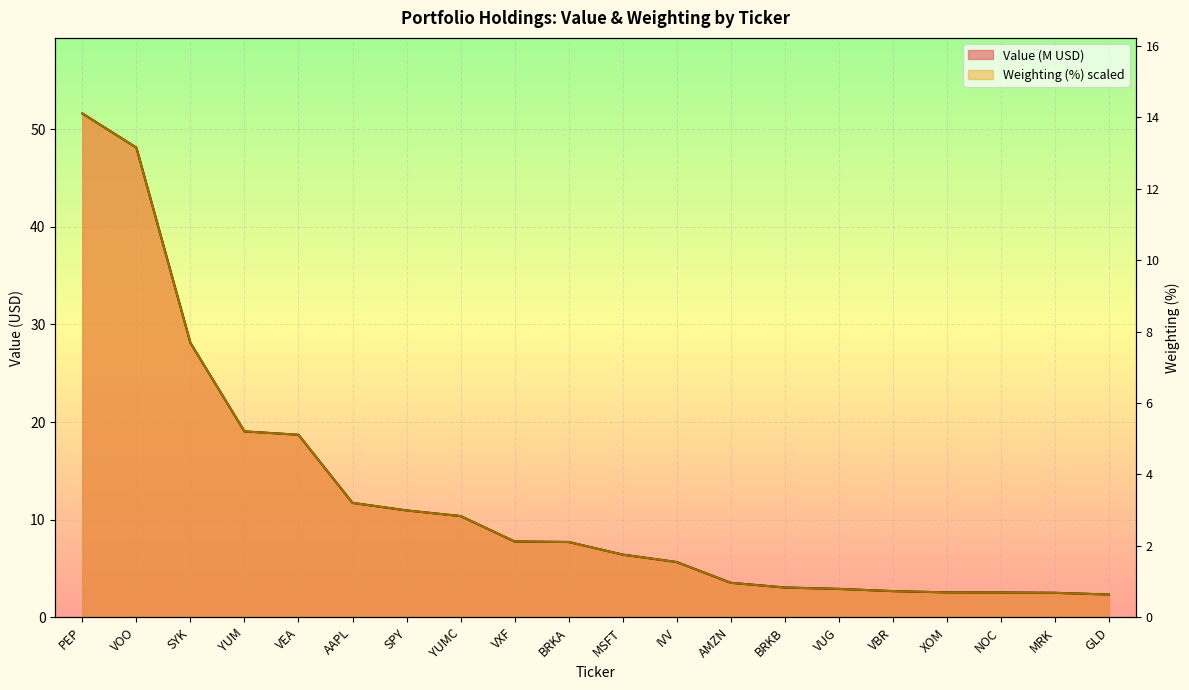

How many values in the Value series are below 7?

10